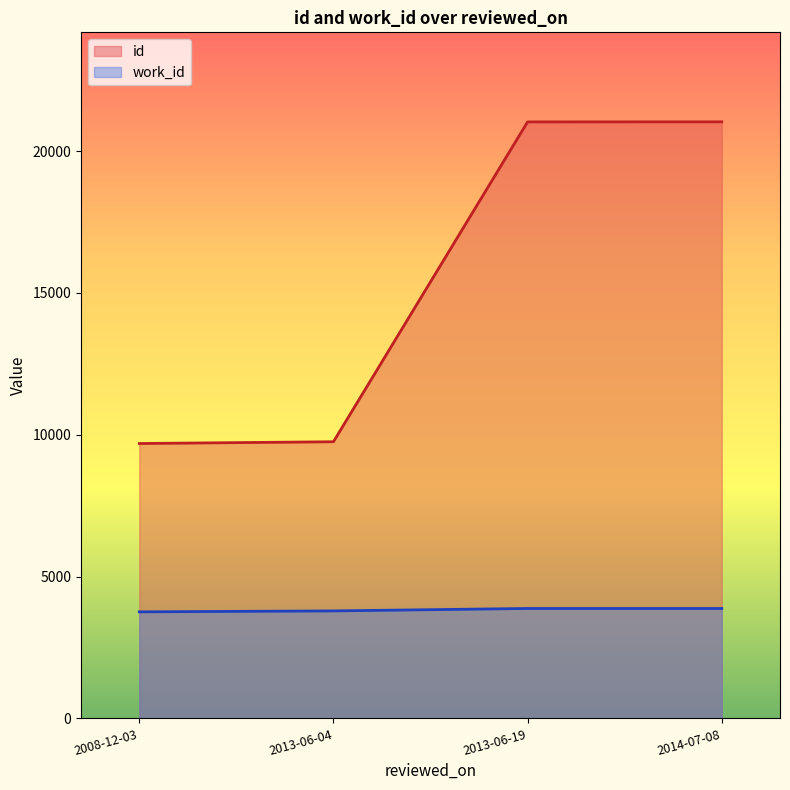

The value of work_id at 2014-07-08 is 6830. True or false?

False